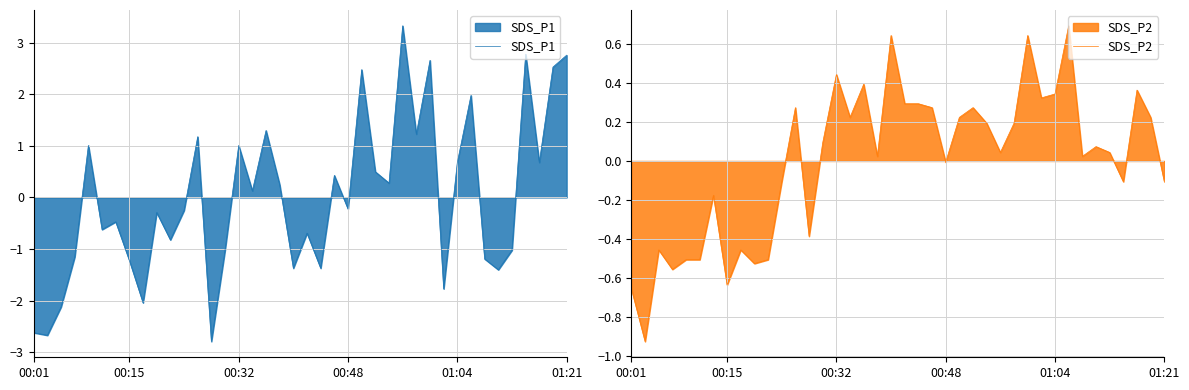

True or false: SDS_P1 has a value of 0.4 at 00:32.

False